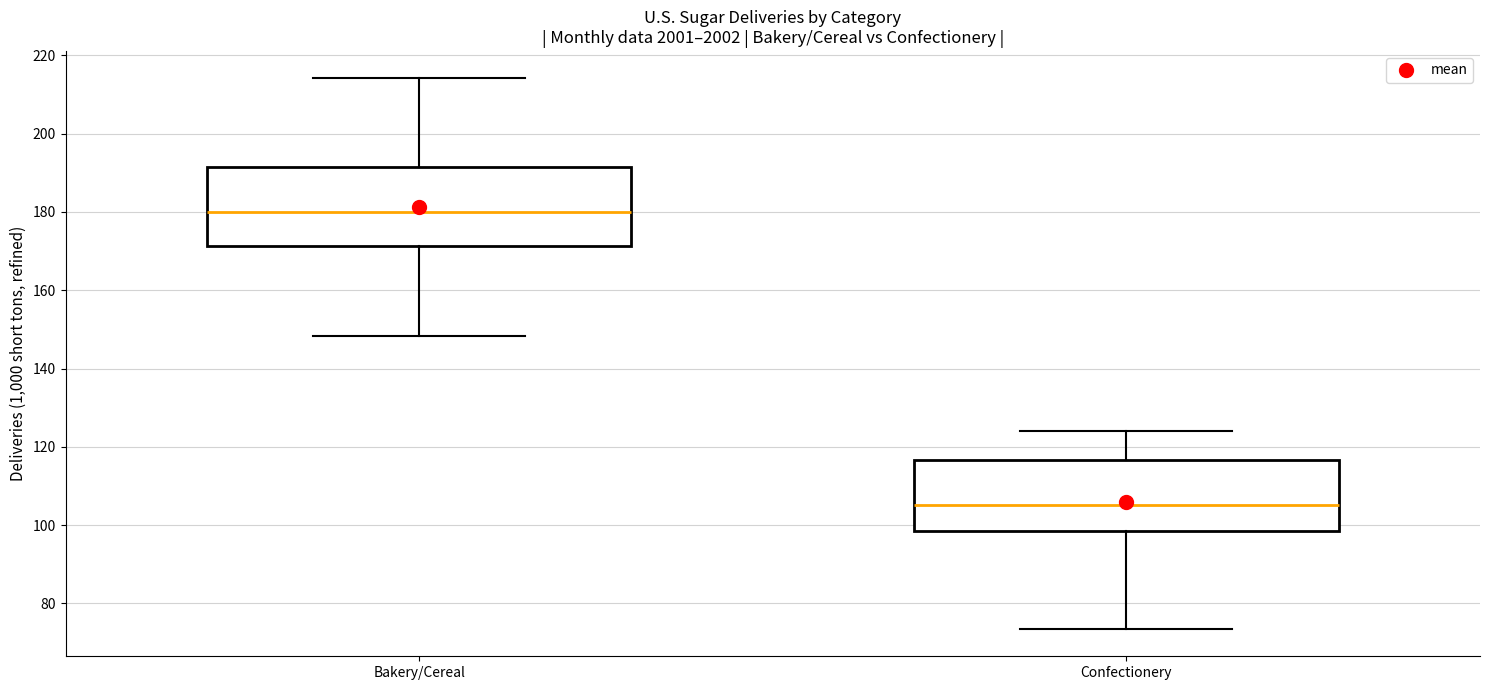

Which box's median line is the highest?

Bakery/Cereal